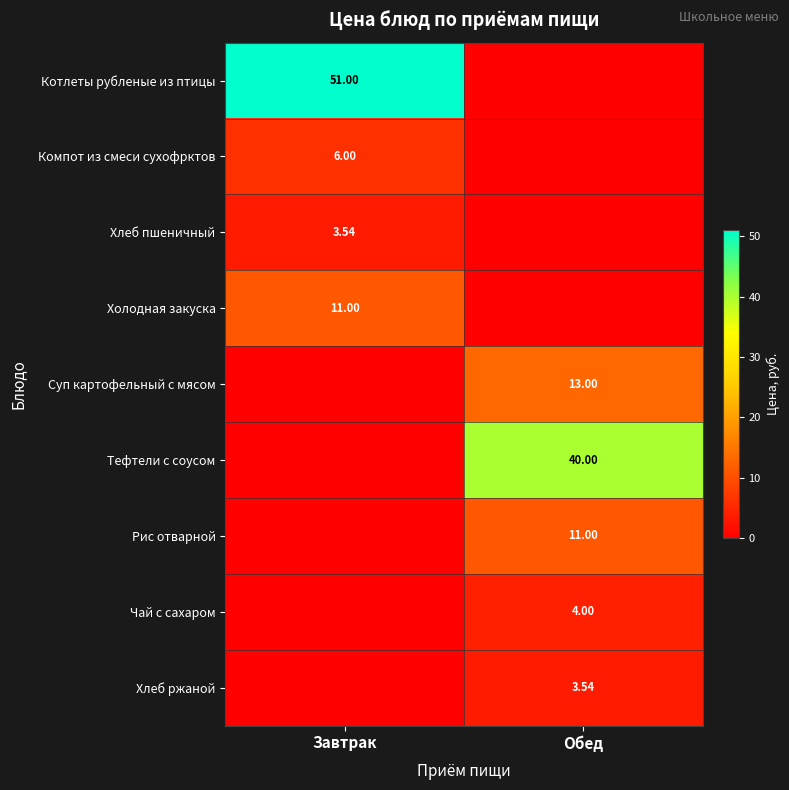

How many values in the Хлеб пшеничный series exceed 3?

1